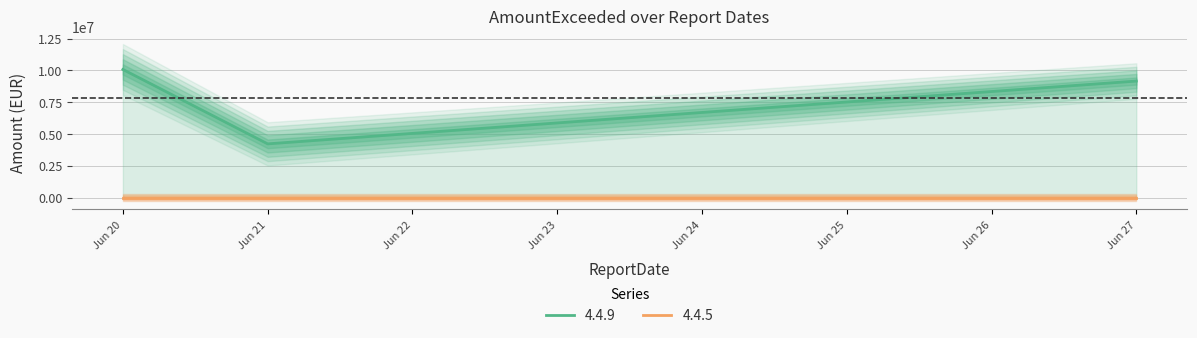

What is the sum of the values at Jun 27 and Jun 21?

13383575.7